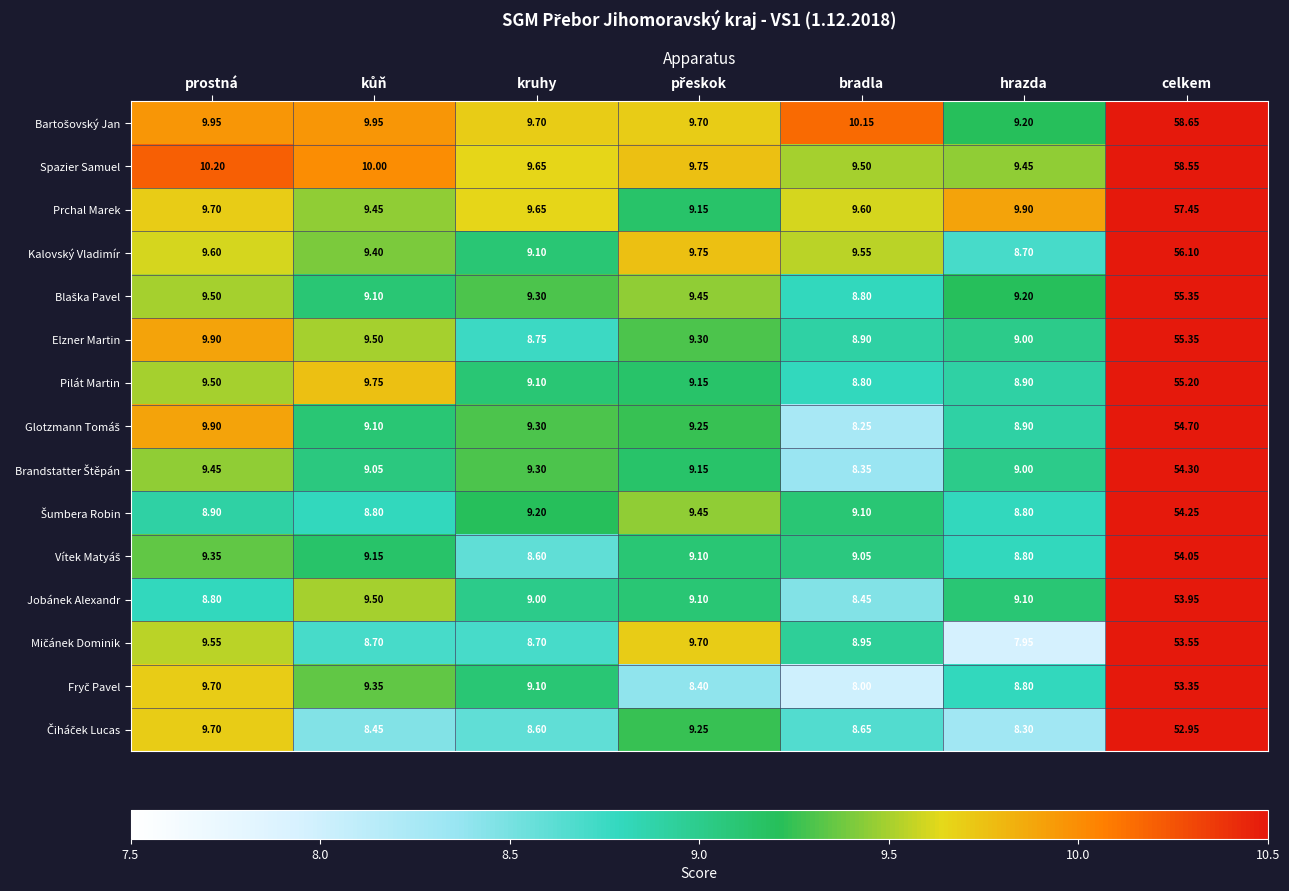

At which category is the sum across all series the highest?

celkem